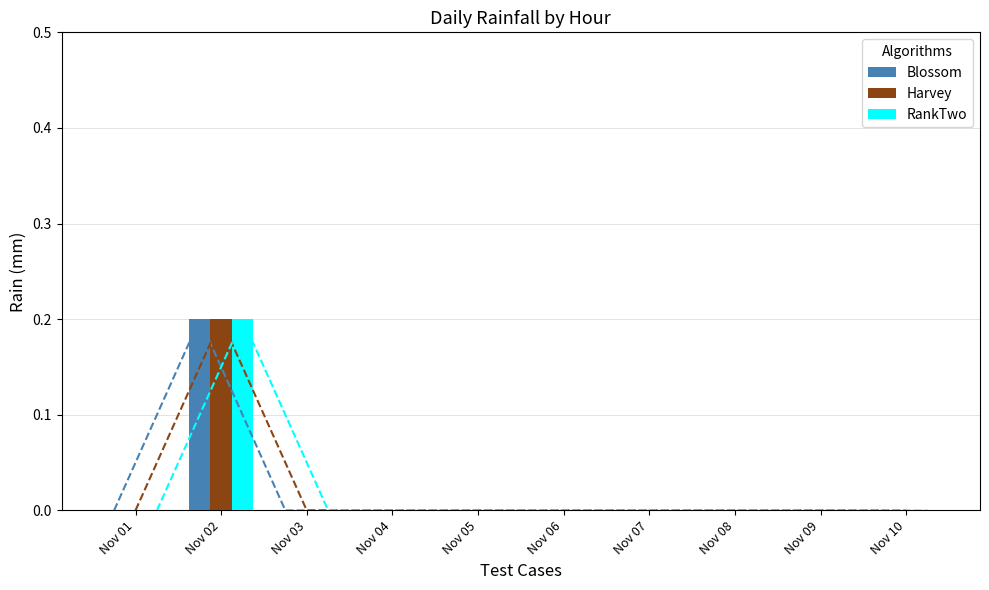

Rank the series at Nov 07 from lowest to highest value.

Blossom, Harvey, RankTwo